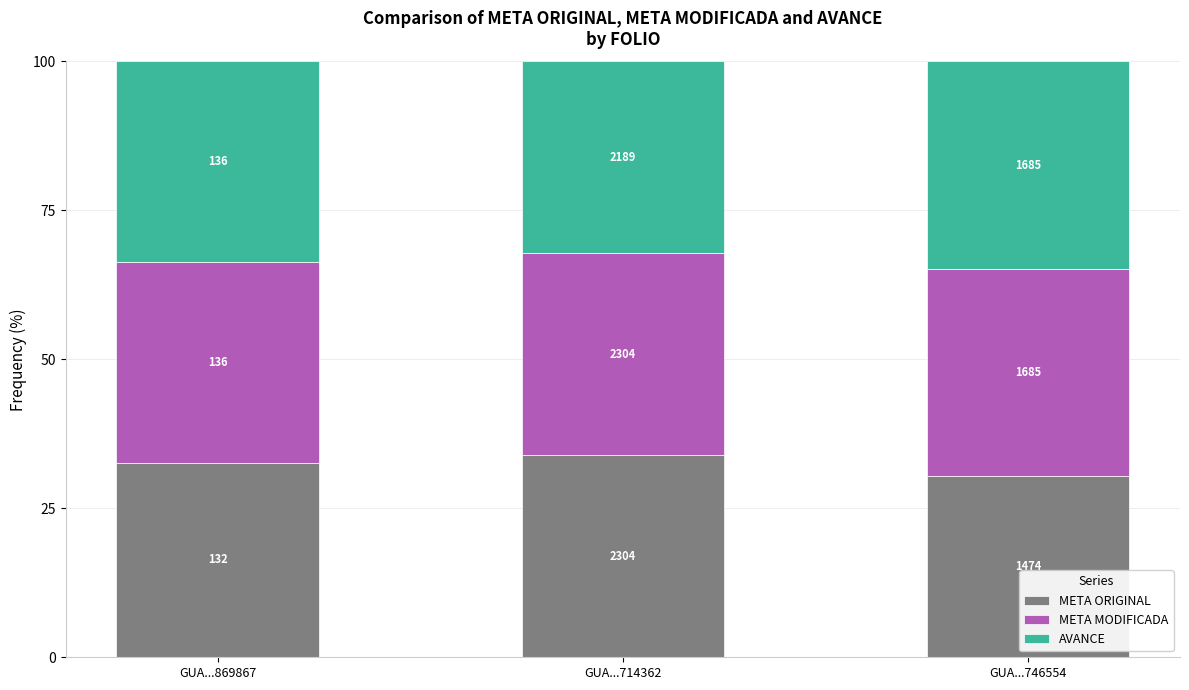

The value of META ORIGINAL at GUA...714362 is 33.9. True or false?

True